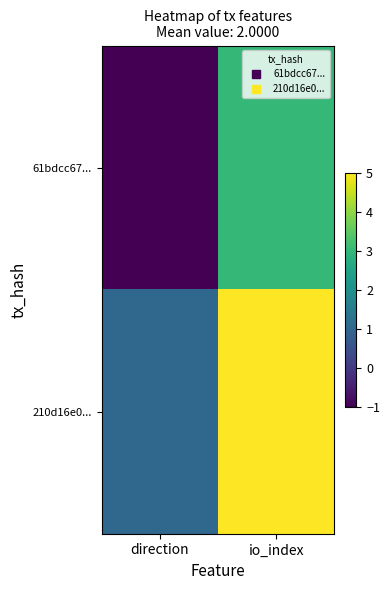

At how many categories does at least one series exceed 2?

1